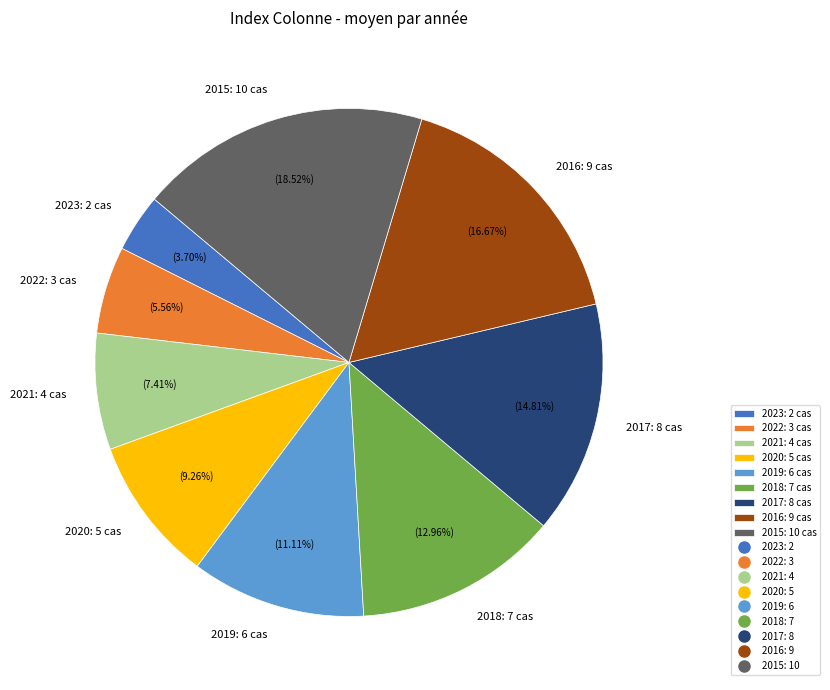

Which slice is the smallest?

2023